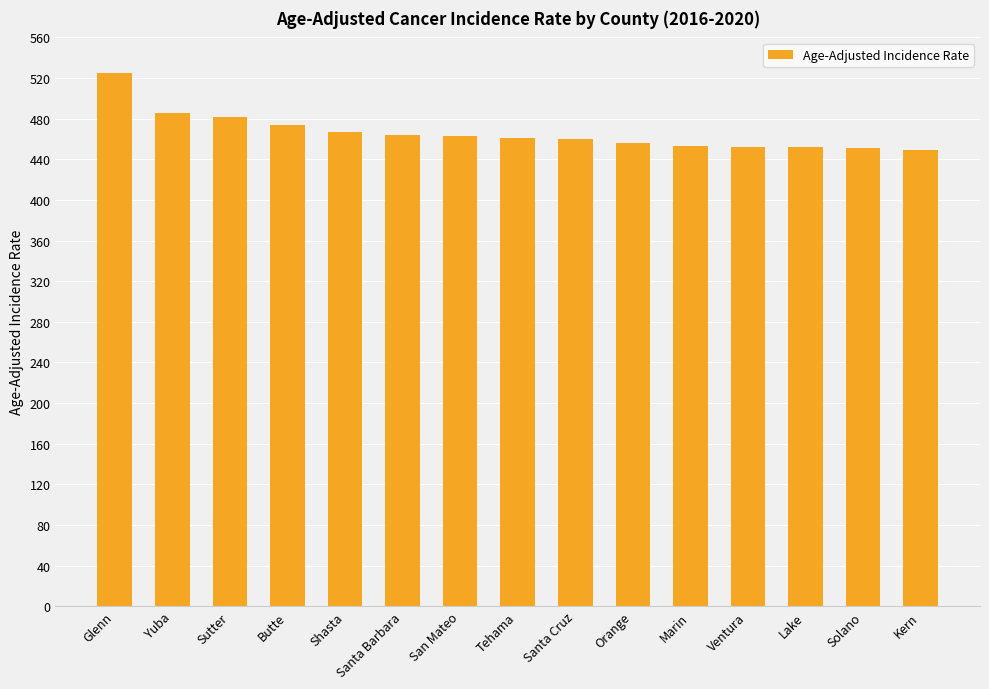

Is it true that the value at Orange is 755.7?

False